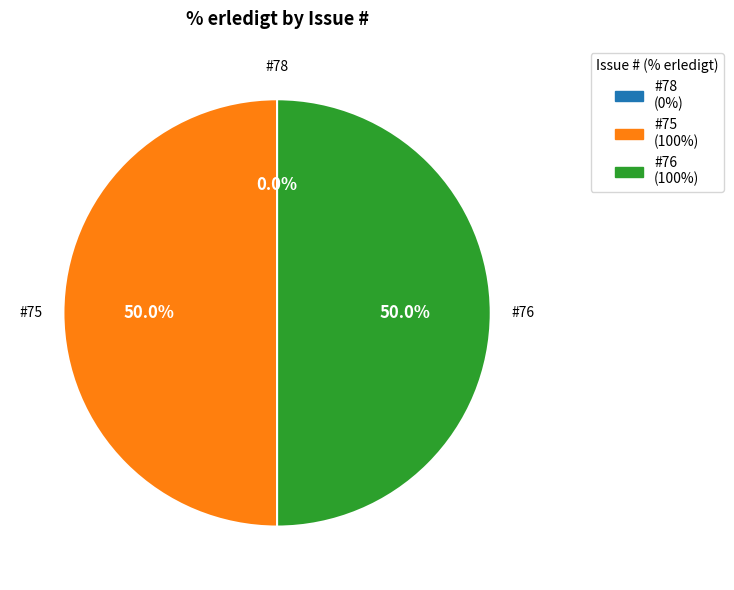

Do 75 and 78 together represent more than half of the pie?

No